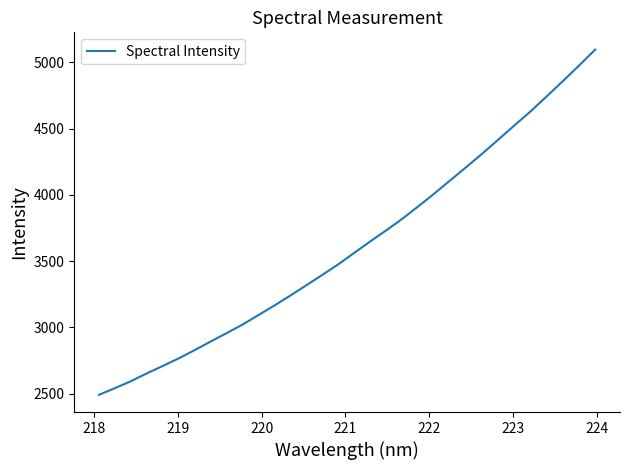

What is the maximum value shown in the chart?

5095.6